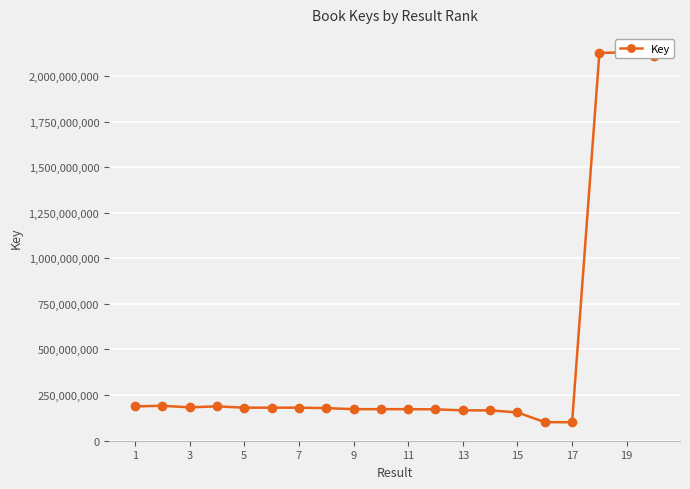

What is the minimum value shown in the chart?

100336871